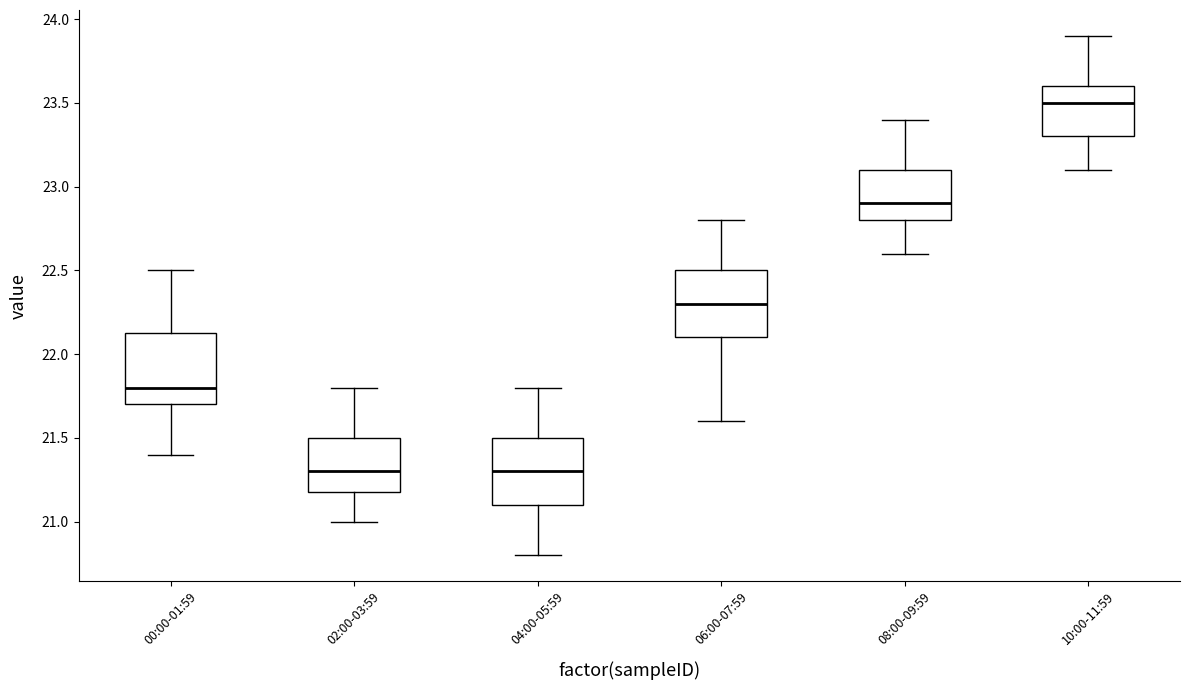

Reading left to right, transcribe this box plot: for each box, give where its median line is, the range the box spans, and where its two whiskers end, as read against the y-axis. The values are not printed on the chart, so give them approximately, as read against the axis.

00:00-01:59: median 21.80, box 21.70 to 22.15, whiskers 21.40 to 22.50
02:00-03:59: median 21.30, box 21.20 to 21.50, whiskers 21.00 to 21.80
04:00-05:59: median 21.30, box 21.10 to 21.50, whiskers 20.80 to 21.80
06:00-07:59: median 22.30, box 22.10 to 22.50, whiskers 21.60 to 22.80
08:00-09:59: median 22.90, box 22.80 to 23.10, whiskers 22.60 to 23.40
10:00-11:59: median 23.50, box 23.30 to 23.60, whiskers 23.10 to 23.90